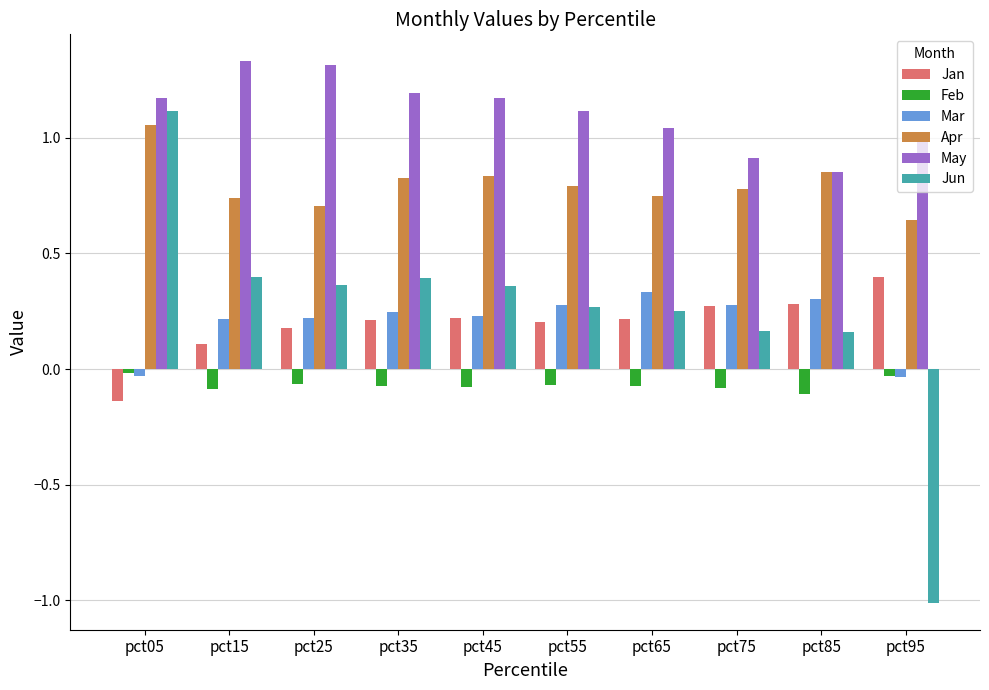

Which series has the widest spread of values?

Jun